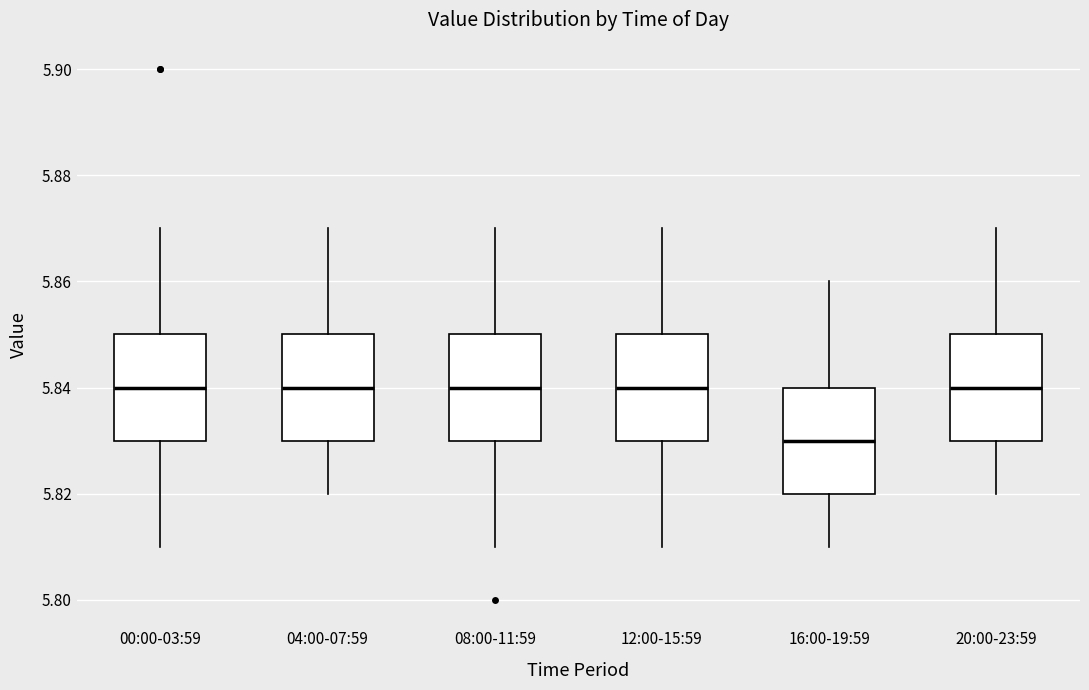

Where is the lower edge of the box for 00:00-03:59 on the y-axis? The values are not printed on the chart, so give them approximately, as read against the axis.

5.83